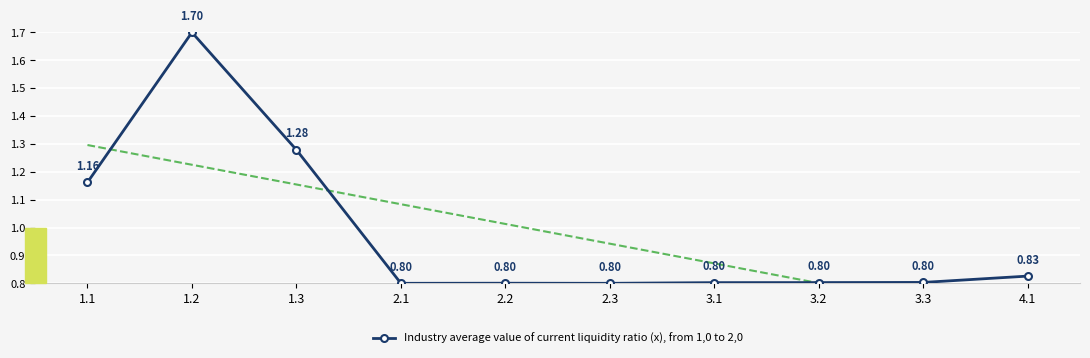

What is the sum of all values?

9.8